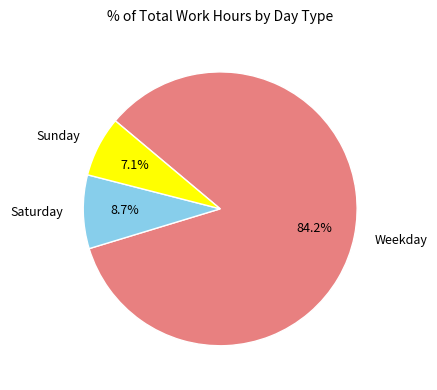

Is there a majority slice in this chart?

Yes